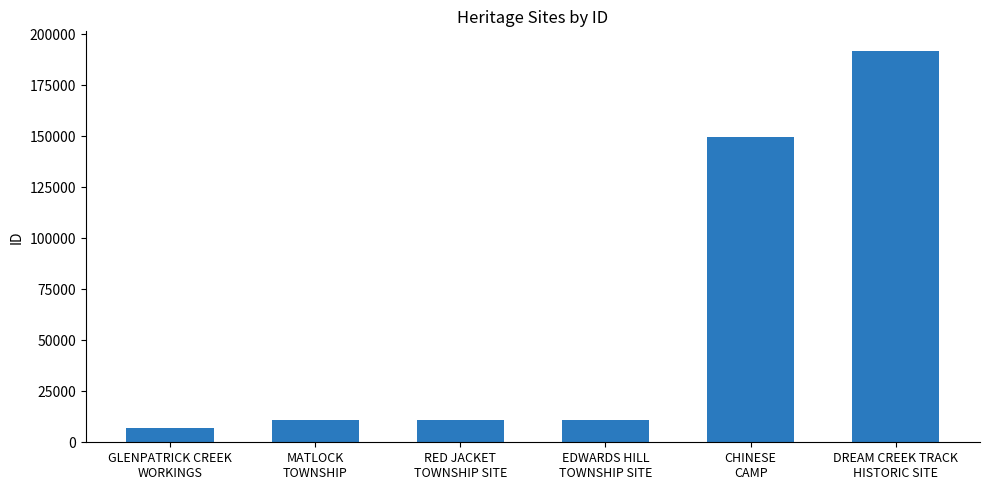

What value does the data have at GLENPATRICK CREEK
WORKINGS?

6903